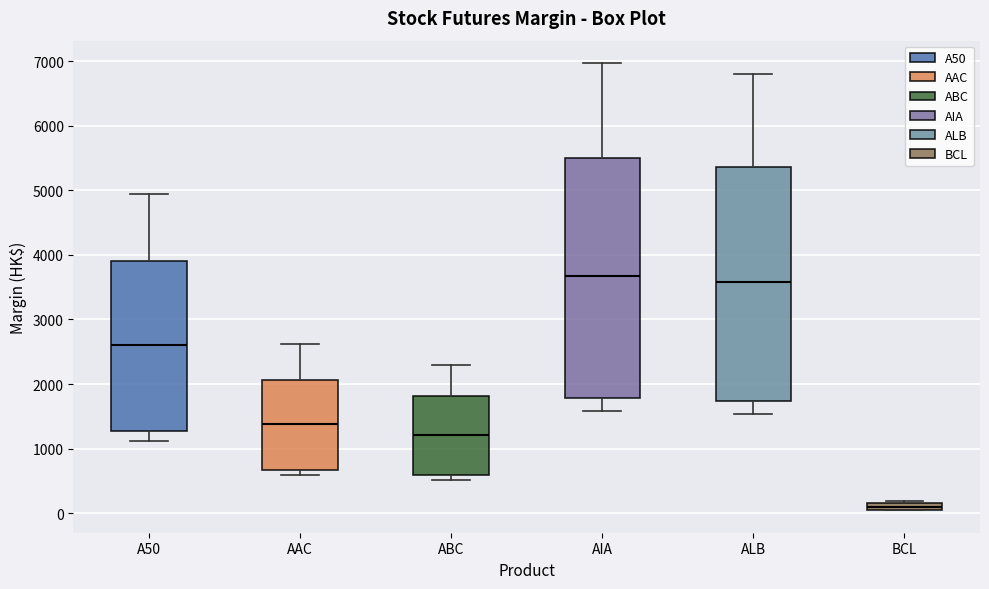

Where does the upper whisker of the box for ABC end on the y-axis? The values are not printed on the chart, so give them approximately, as read against the axis.

2300